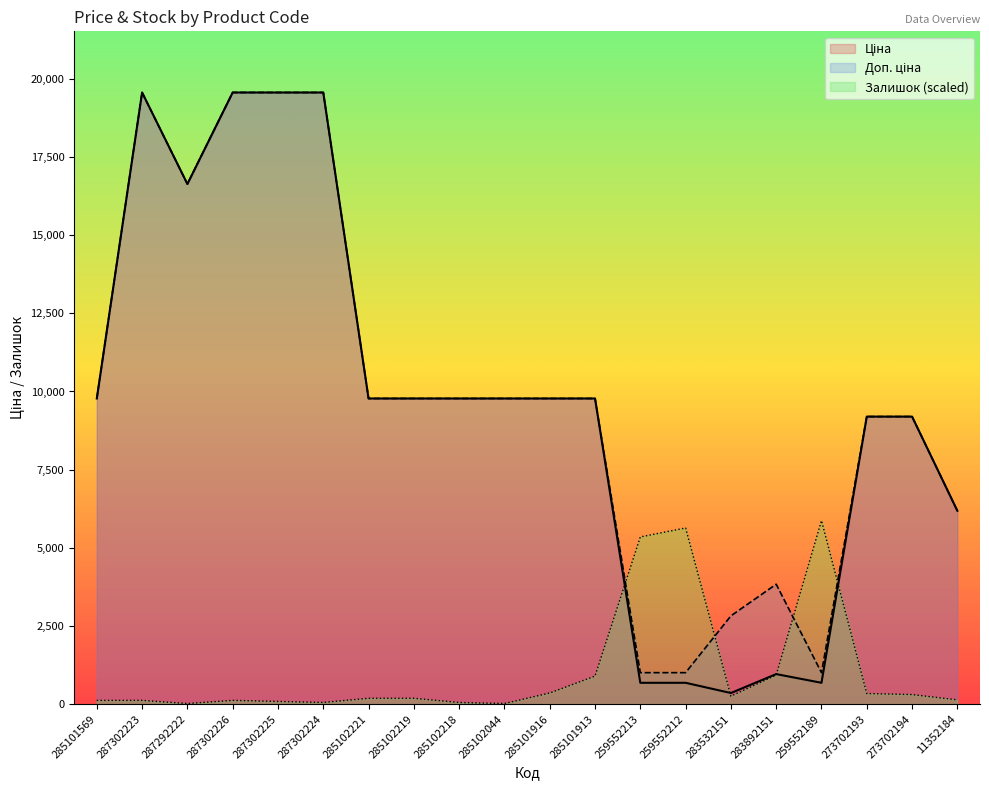

Which series ends up on top after the final intersection of Залишок and Ціна?

Ціна